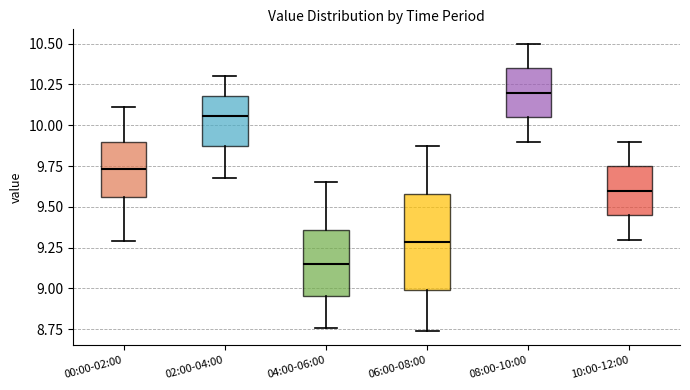

Reading left to right, read every box against the y-axis: the position of its median line, the range the box covers, and the ends of its whiskers. The values are not printed on the chart, so give them approximately, as read against the axis.

00:00-02:00: median 9.75, box 9.55 to 9.90, whiskers 9.30 to 10.10
02:00-04:00: median 10.05, box 9.90 to 10.20, whiskers 9.70 to 10.30
04:00-06:00: median 9.15, box 8.95 to 9.35, whiskers 8.75 to 9.65
06:00-08:00: median 9.30, box 9.00 to 9.60, whiskers 8.75 to 9.85
08:00-10:00: median 10.20, box 10.05 to 10.35, whiskers 9.90 to 10.50
10:00-12:00: median 9.60, box 9.45 to 9.75, whiskers 9.30 to 9.90